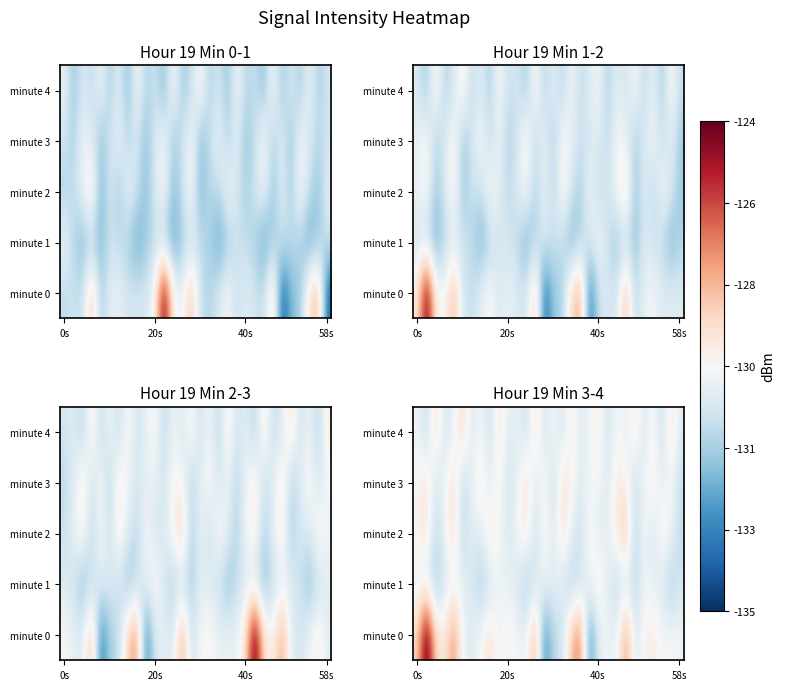

Where does the minute 0 series first go above -129?

0s